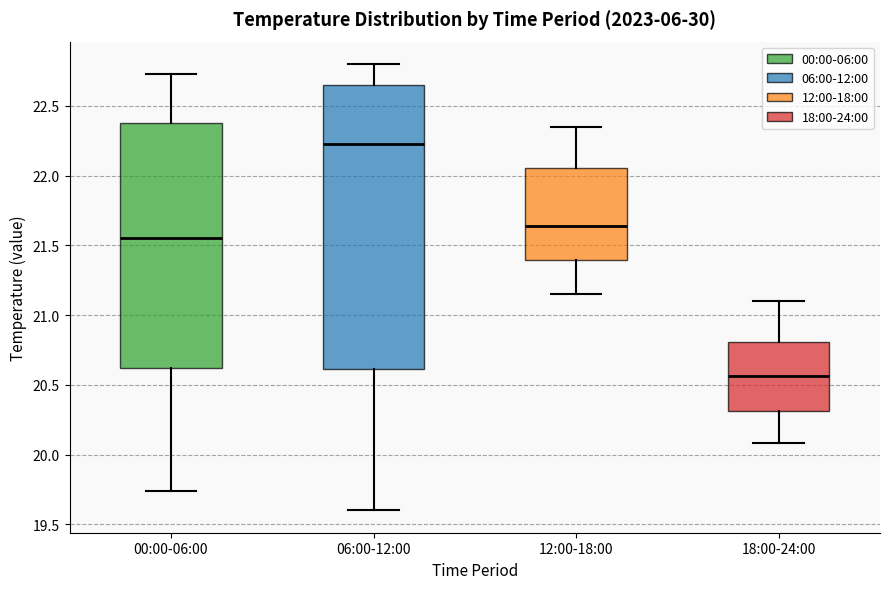

Which box's median line is the highest?

06:00-12:00